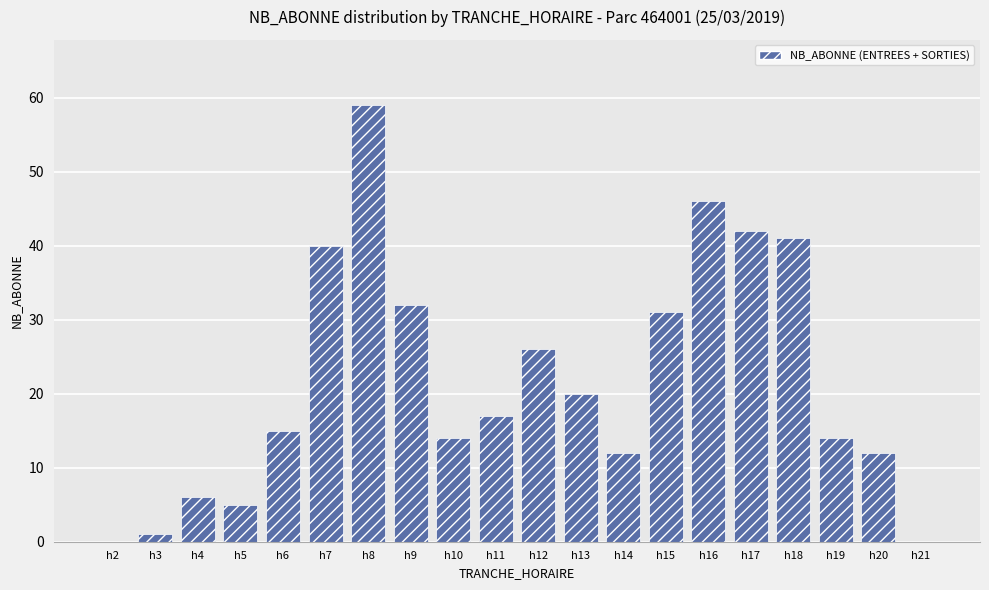

Reading left to right, list all the values displayed in this chart.

0	1	6	5	15	40	59	32	14	17	26	20	12	31	46	42	41	14	12	0